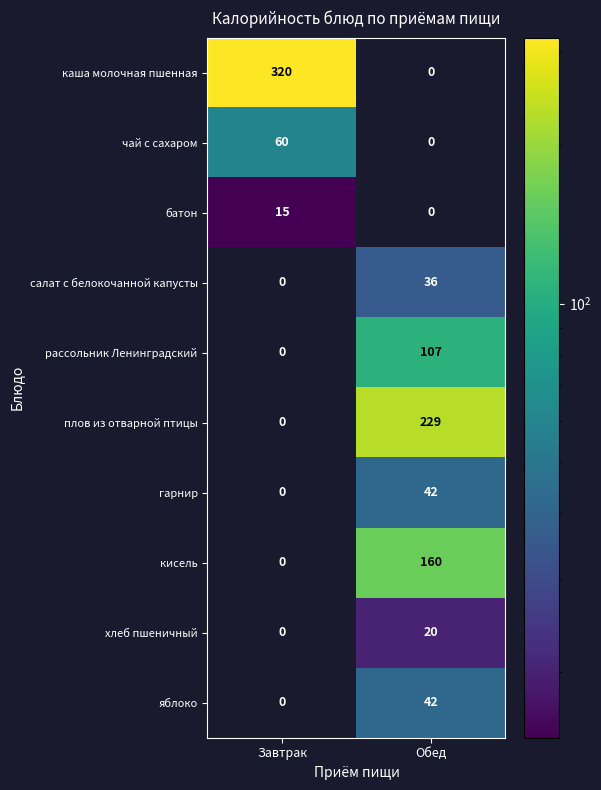

What is the sum of the каша молочная пшенная values at Обед and Завтрак?

320